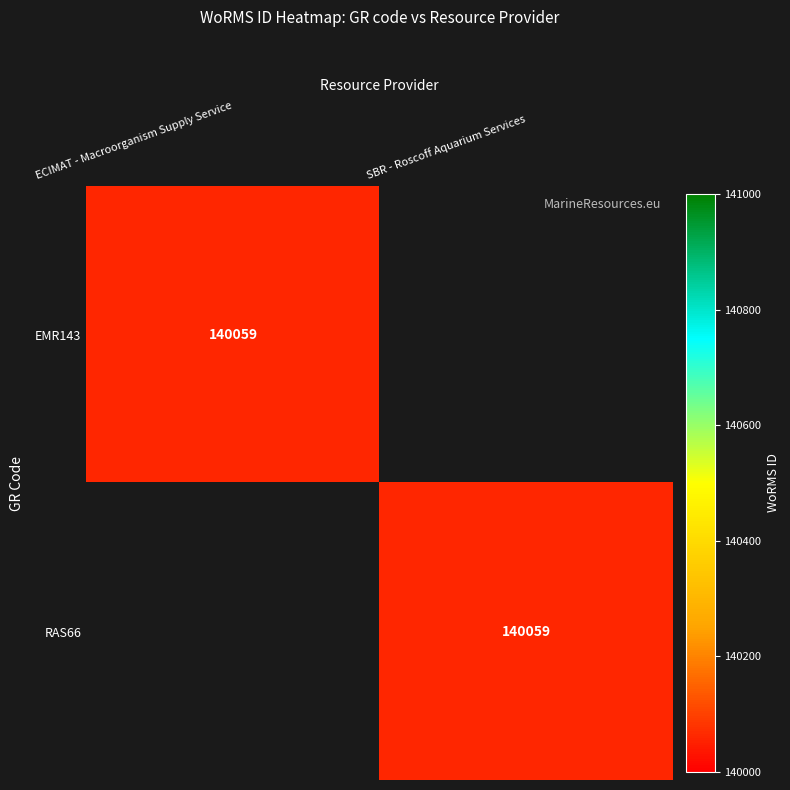

The value of RAS66 at SBR - Roscoff Aquarium Services is 73737. True or false?

False